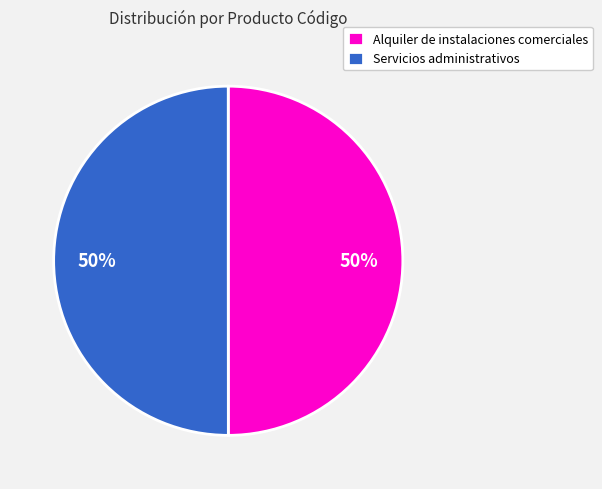

What percentage is the Alquiler de instalaciones comerciales slice, to the nearest percent?

50%